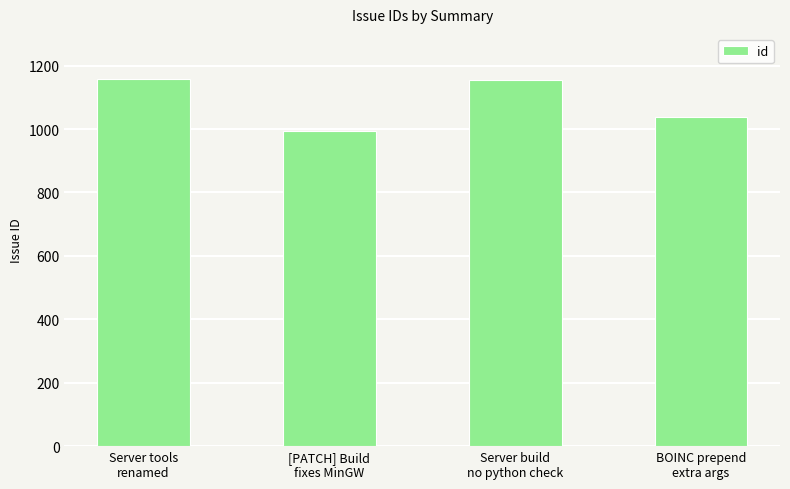

True or false: the data shows 995 at [PATCH] Build
fixes MinGW.

True